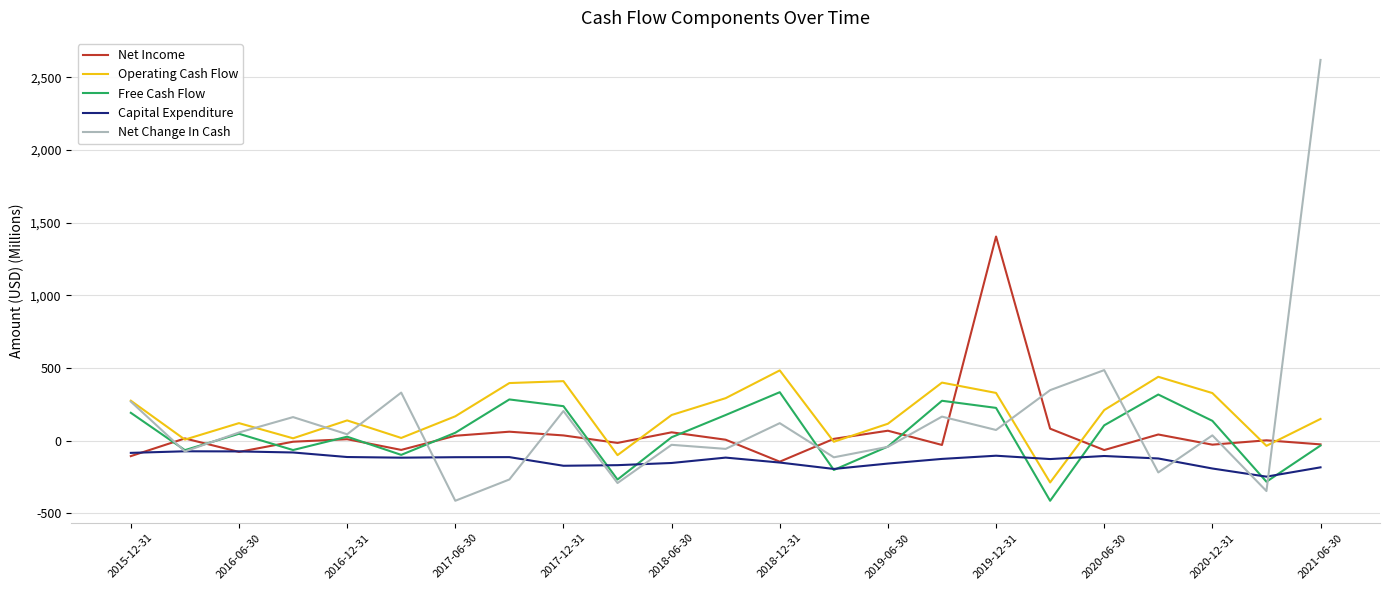

What is the smallest value displayed?

-413.0